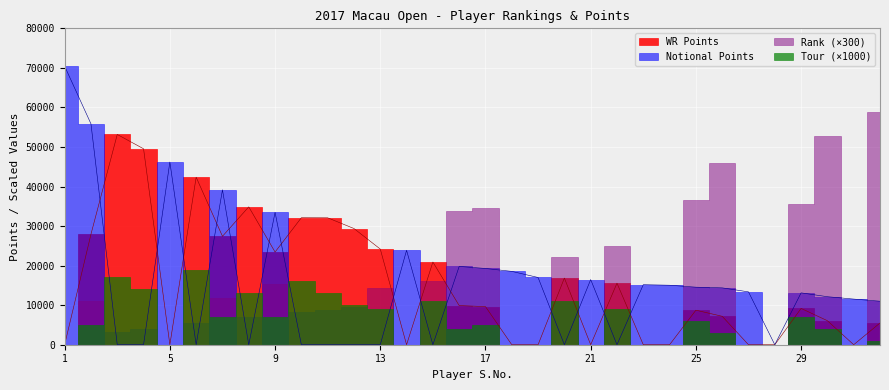

What is the value of the WR Points point at the 26th from the left?

7190